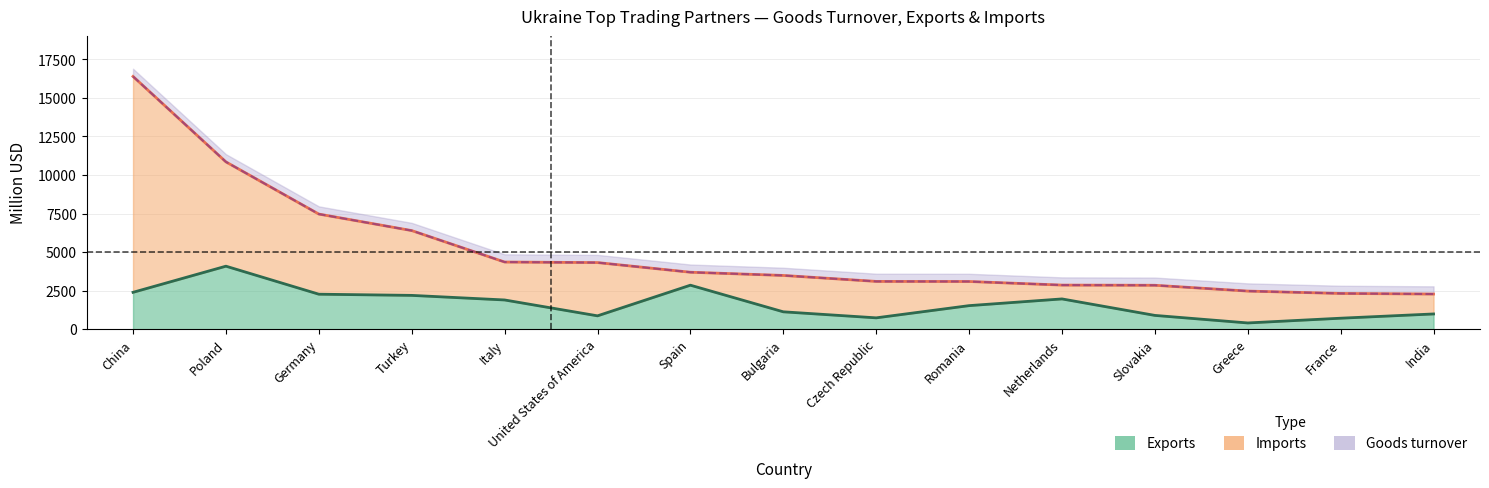

True or false: Goods turnover and Exports cross at least once.

False